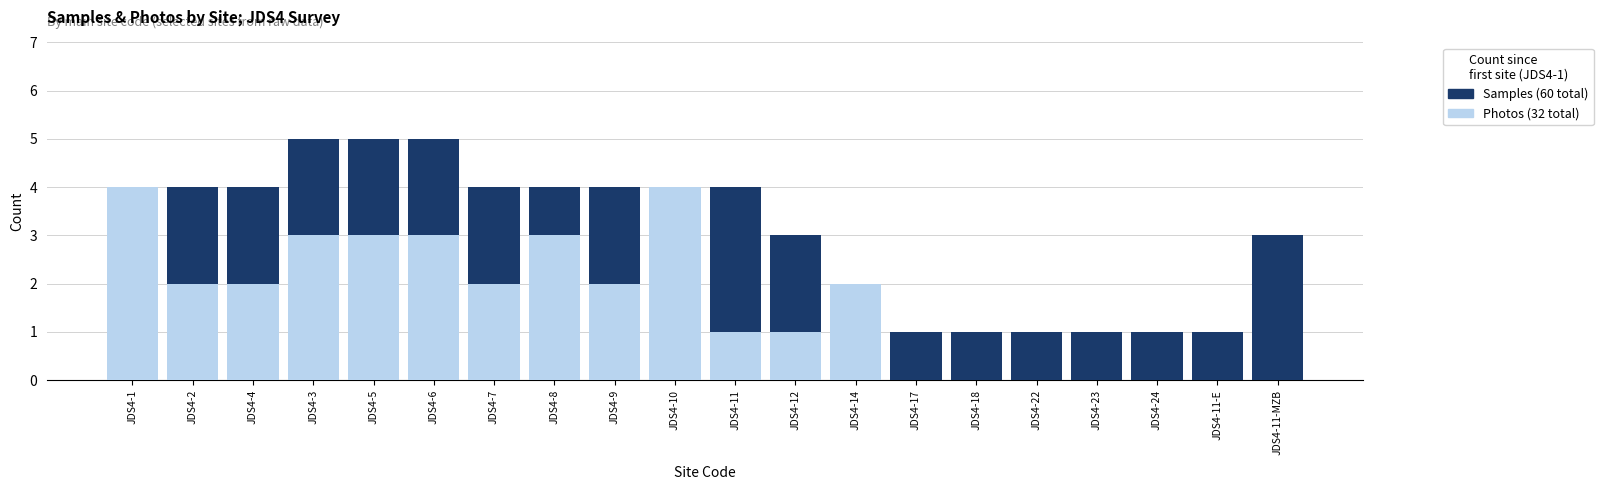

Reading left to right, what are all the values shown in this chart?

Samples: JDS4-1=4	JDS4-2=4	JDS4-4=4	JDS4-3=5	JDS4-5=5	JDS4-6=5	JDS4-7=4	JDS4-8=4	JDS4-9=4	JDS4-10=4	JDS4-11=4	JDS4-12=3	JDS4-14=1	JDS4-17=1	JDS4-18=1	JDS4-22=1	JDS4-23=1	JDS4-24=1	JDS4-11-E=1	JDS4-11-MZB=3
Photos: JDS4-1=4	JDS4-2=2	JDS4-4=2	JDS4-3=3	JDS4-5=3	JDS4-6=3	JDS4-7=2	JDS4-8=3	JDS4-9=2	JDS4-10=4	JDS4-11=1	JDS4-12=1	JDS4-14=2	JDS4-17=0	JDS4-18=0	JDS4-22=0	JDS4-23=0	JDS4-24=0	JDS4-11-E=0	JDS4-11-MZB=0